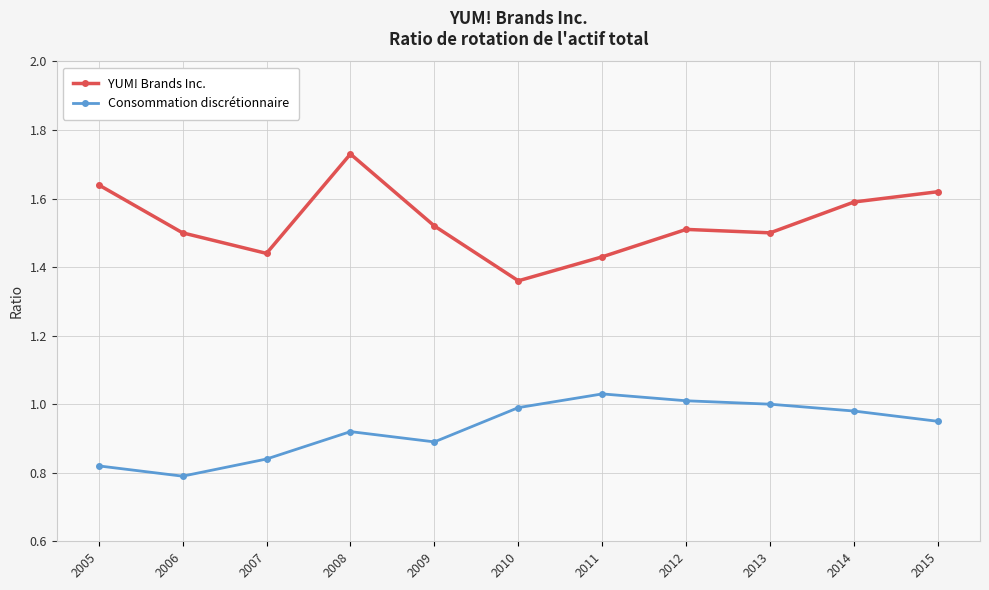

Between 2007 and 2014, which series saw the biggest shift?

YUM! Brands Inc.